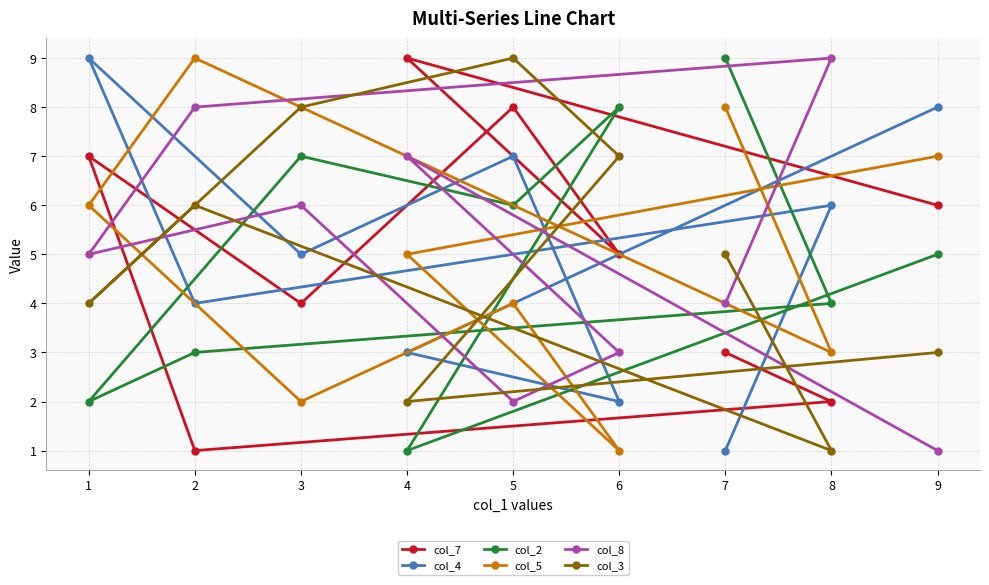

How many distinct data groups are displayed?

6